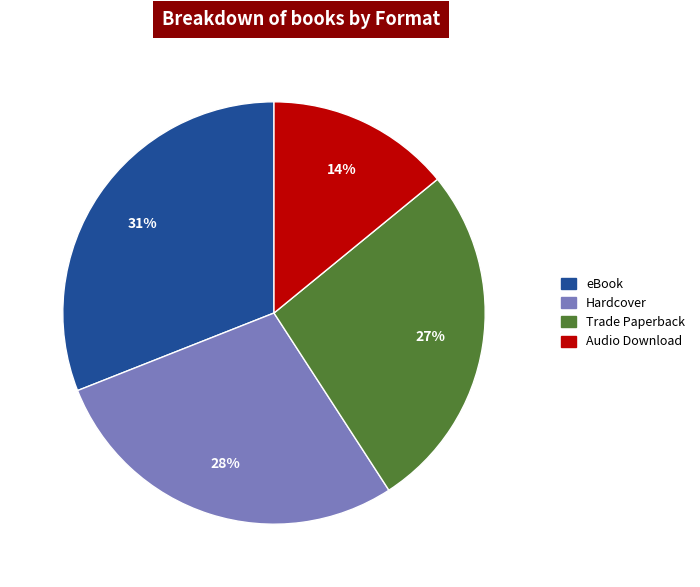

Does eBook represent more than half of the total?

No